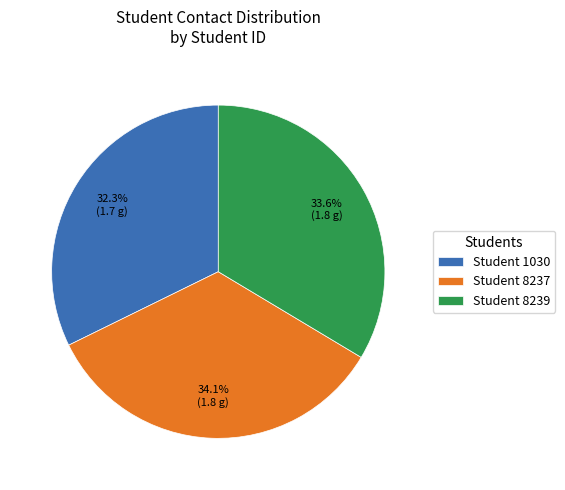

Which has a higher value, Student 8237 or Student 1030?

Student 8237